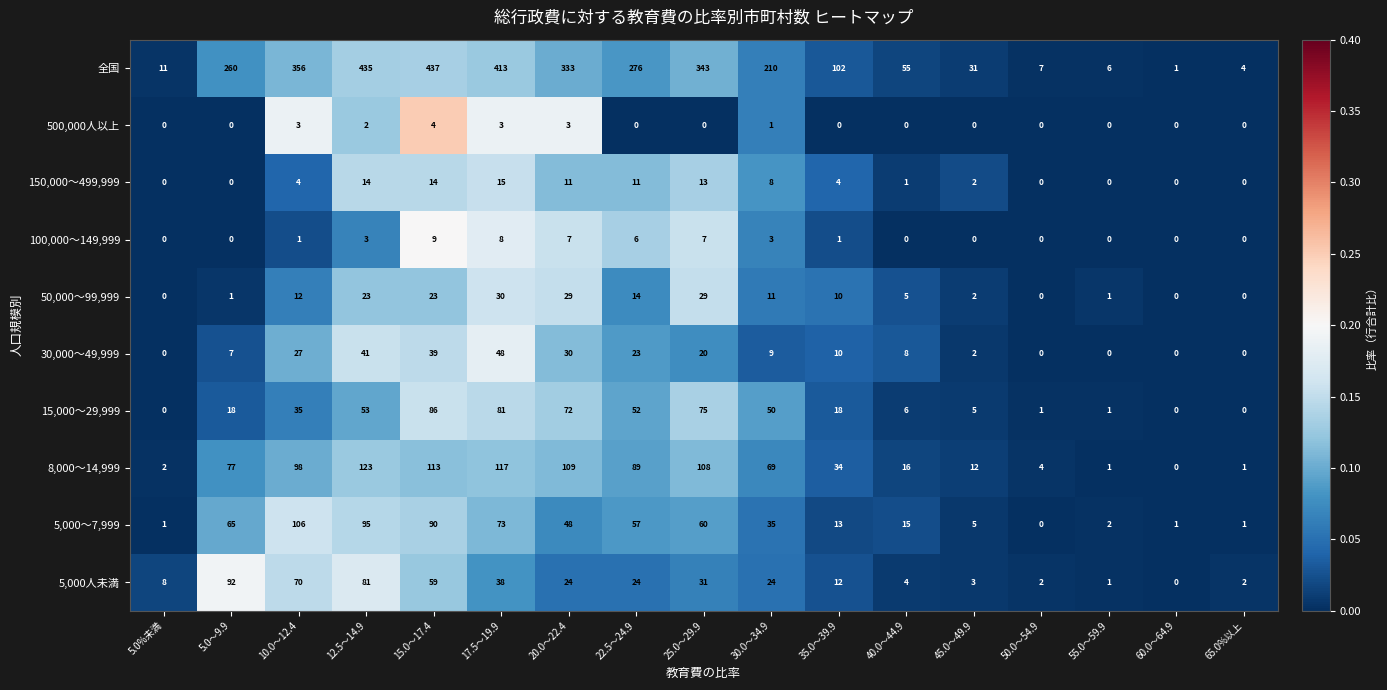

The 8,000～14,999 series shows 157 at 15.0～17.4. True or false?

False